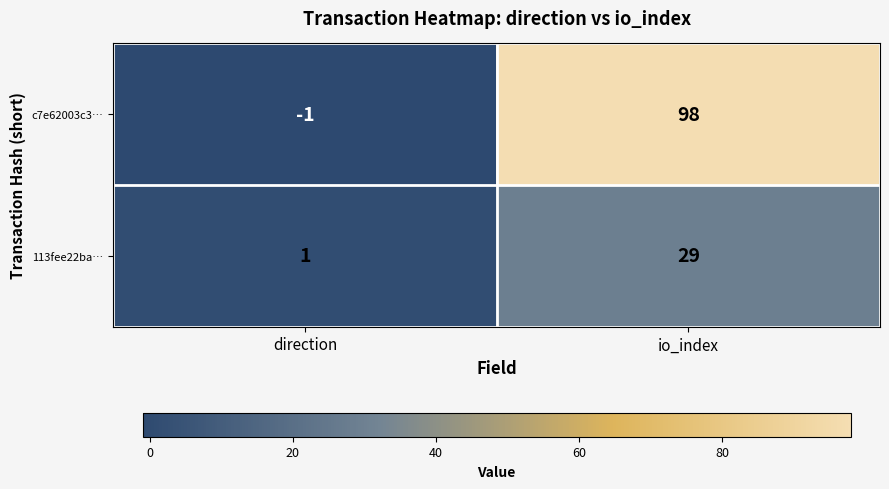

The value of c7e62003c3… at io_index is 165. True or false?

False